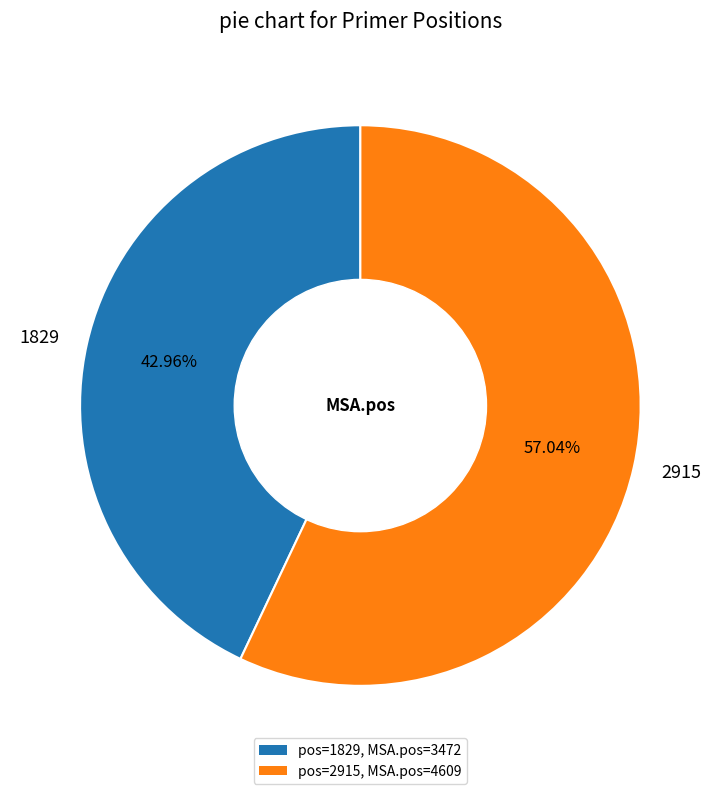

Which category accounts for the majority?

2915